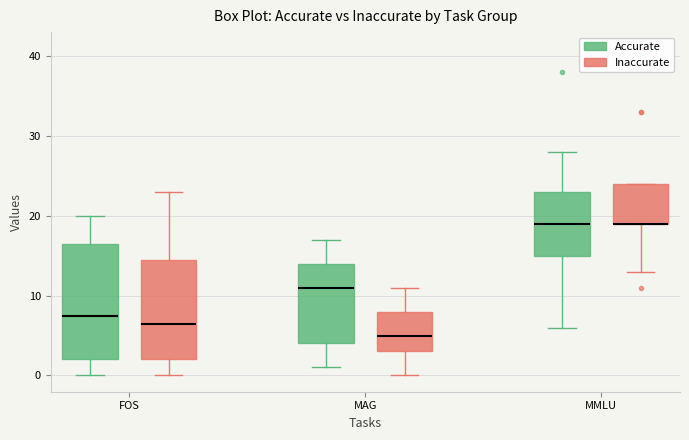

Reading left to right, transcribe this box plot: for each box, give where its median line is, the range the box spans, and where its two whiskers end, as read against the y-axis. The values are not printed on the chart, so give them approximately, as read against the axis.

FOS (Accurate): median 8, box 2 to 17, whiskers 0 to 20
FOS (Inaccurate): median 7, box 2 to 15, whiskers 0 to 23
MAG (Accurate): median 11, box 4 to 14, whiskers 1 to 17
MAG (Inaccurate): median 5, box 3 to 8, whiskers 0 to 11
MMLU (Accurate): median 19, box 15 to 23, whiskers 6 to 28
MMLU (Inaccurate): median 19 (drawn on the box's lower edge), box 19 to 24, whiskers 13 to 24